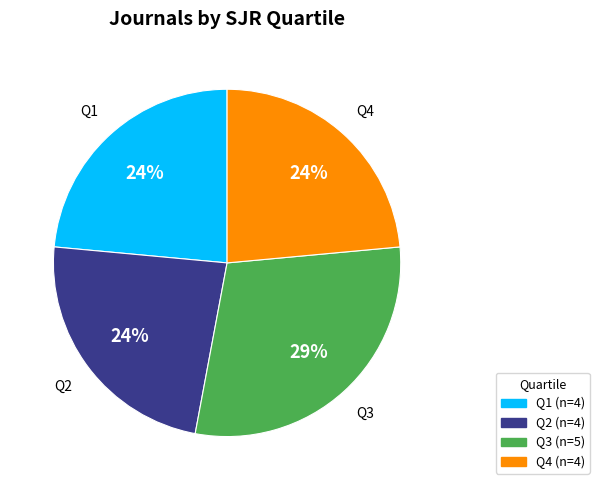

Which category has the biggest portion of the pie?

Q3